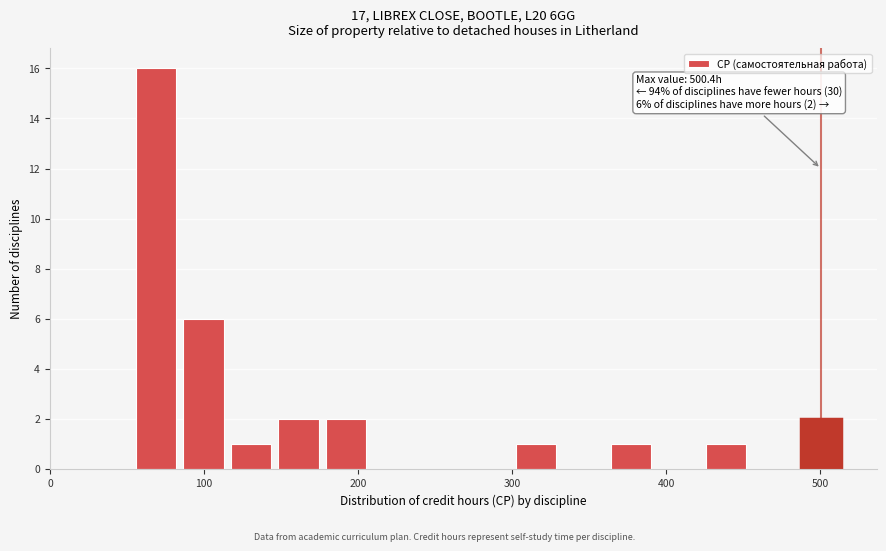

Around what value on the x-axis is the tallest bar? Give the approximate position of its centre, as read against the axis.

70